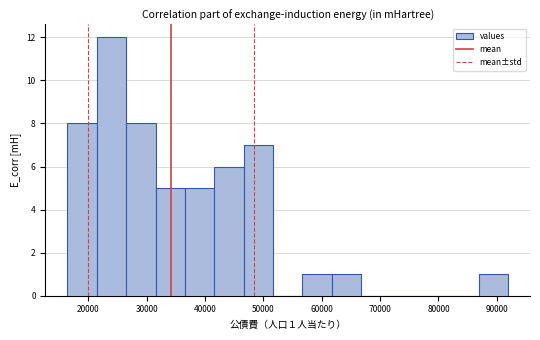

Over which range of the x-axis is the bar tallest?

21000 to 26000